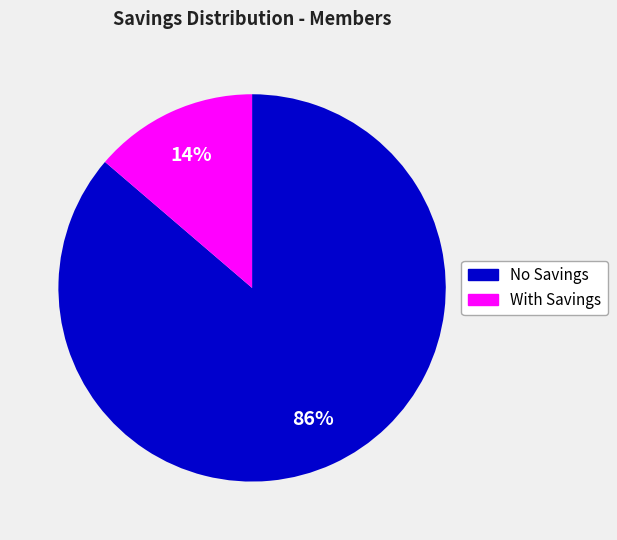

Is there a majority slice in this chart?

Yes